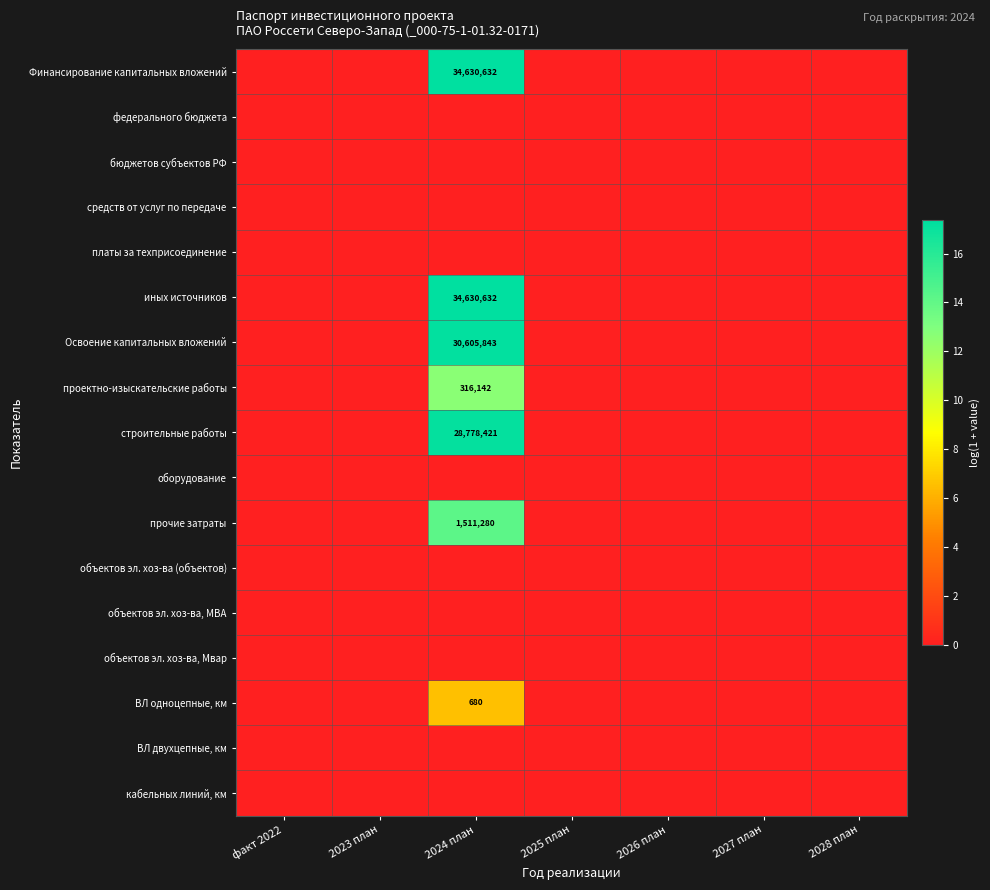

The проектно-изыскательские работы series shows 533243 at 2024 план. True or false?

False